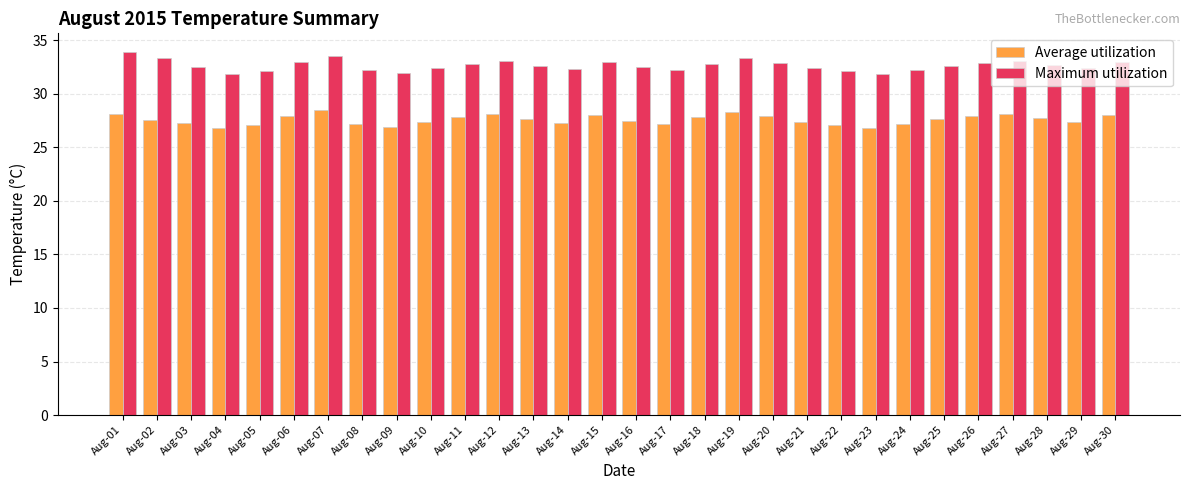

How many distinct data groups are displayed?

2